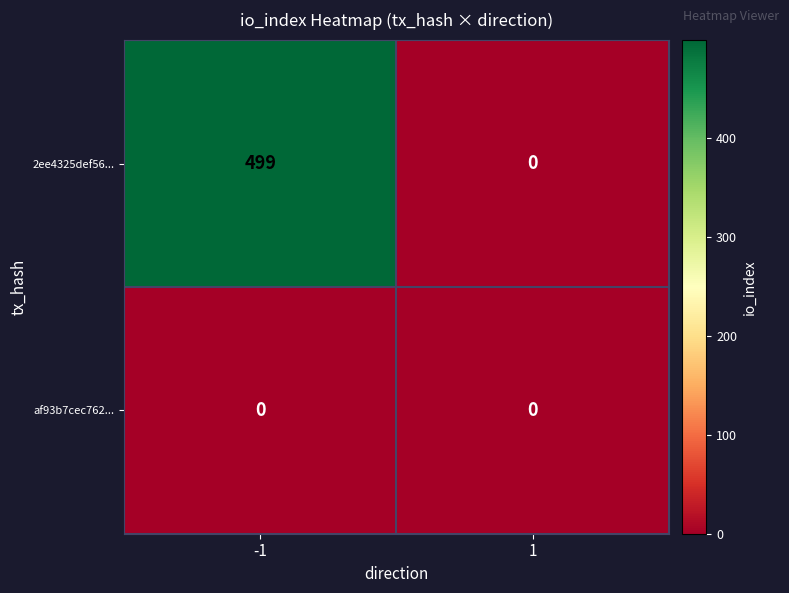

What is the spread (max minus min) of values at -1?

499